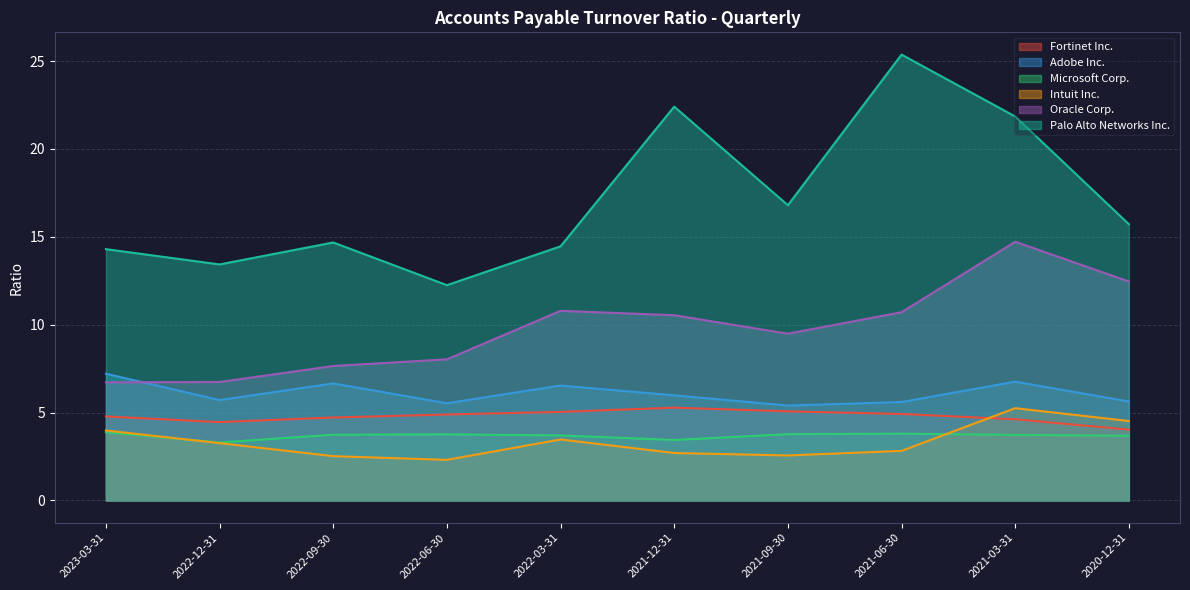

What is the difference between the Adobe Inc. values at 2020-12-31 and 2022-06-30?

0.1